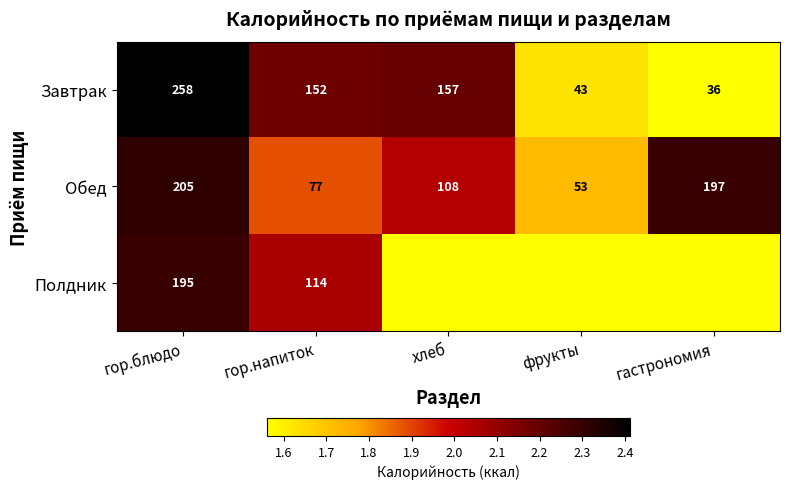

What is the average value of the Обед series?

128